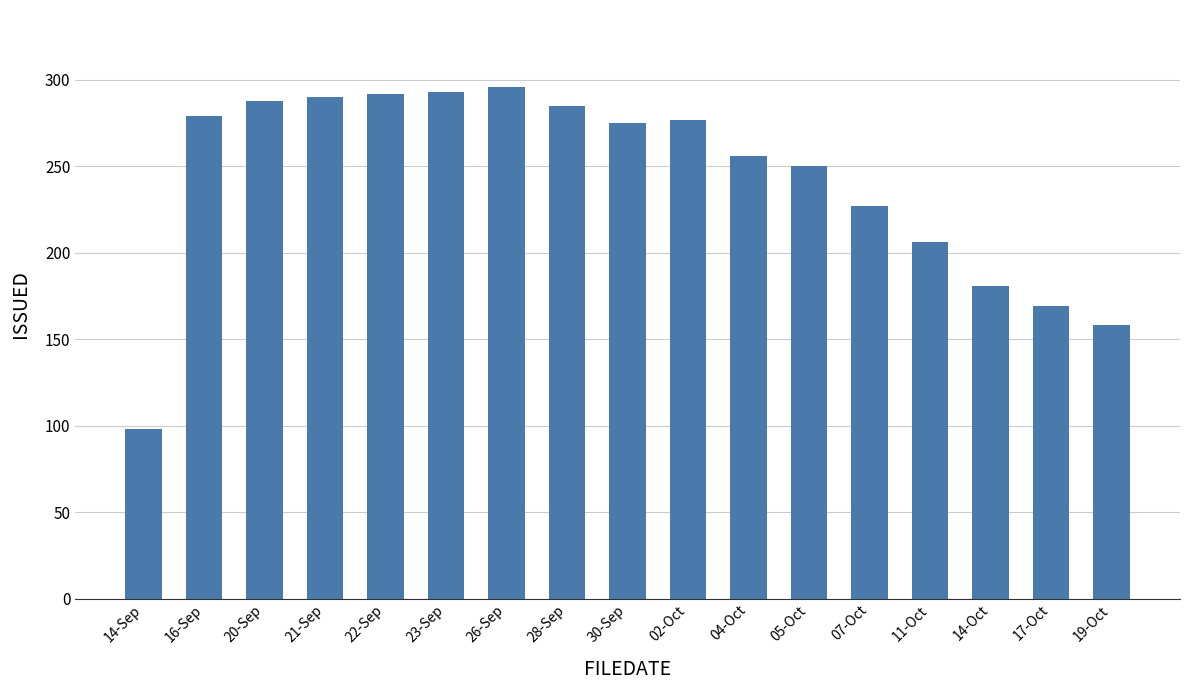

The chart shows a value of 256 at 04-Oct. True or false?

True